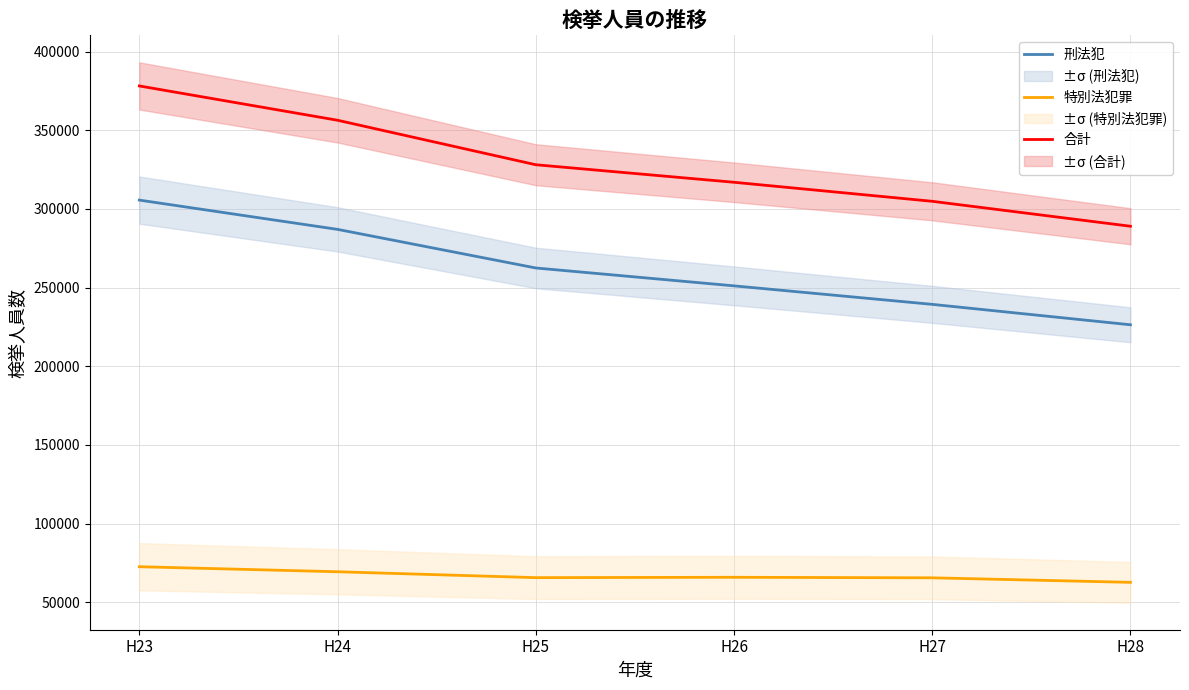

Is it true that 刑法犯 equals 287021 at H24?

True